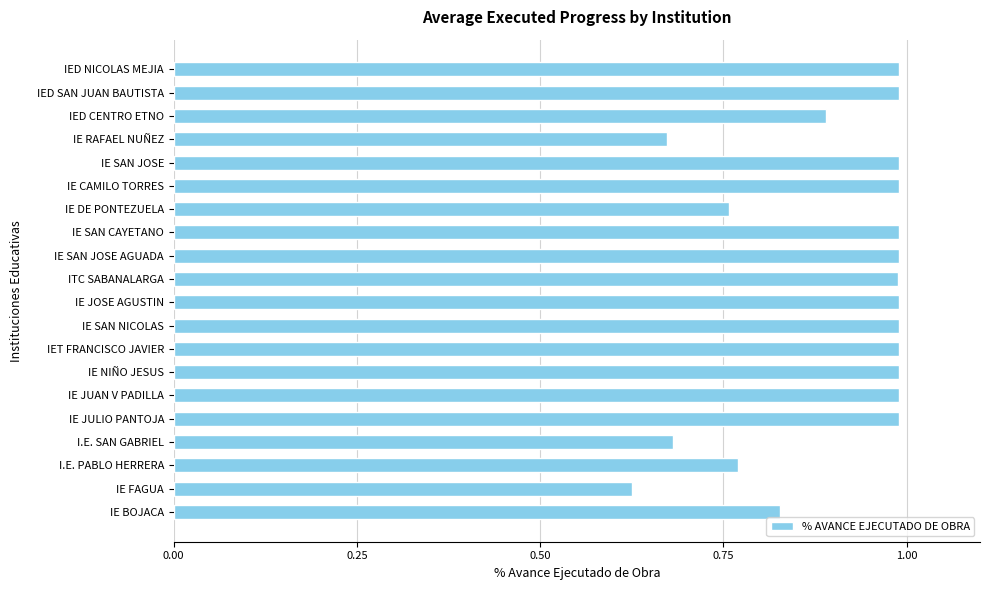

The chart shows a value of 1.0 at IET FRANCISCO JAVIER. True or false?

True